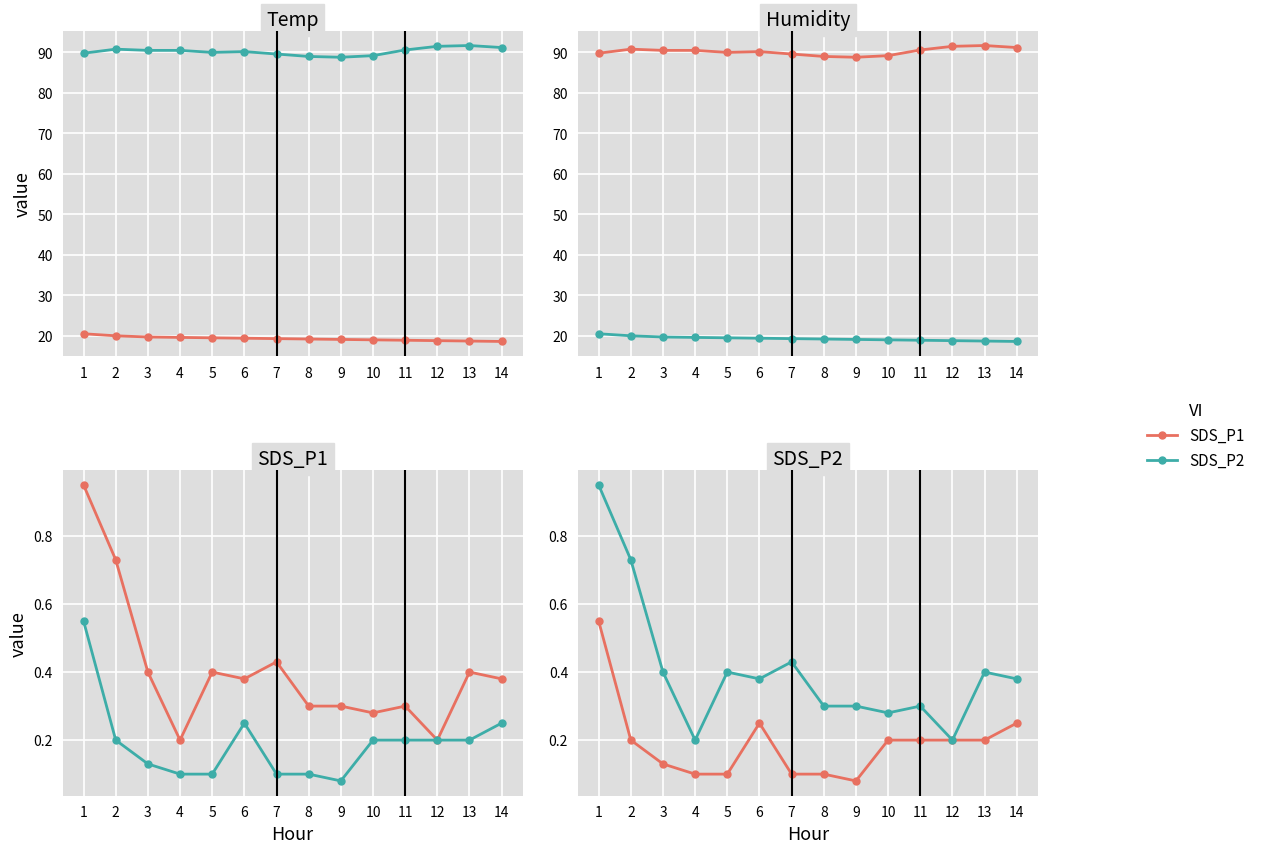

What is the sum of all SDS_P2 values?

5.7